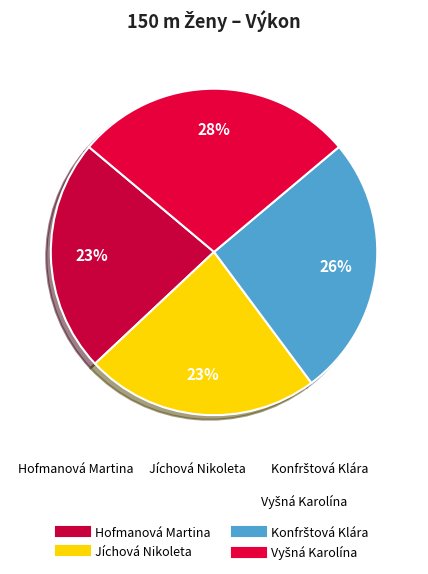

What portion of the pie excludes Konfrštová Klára?

74.0%